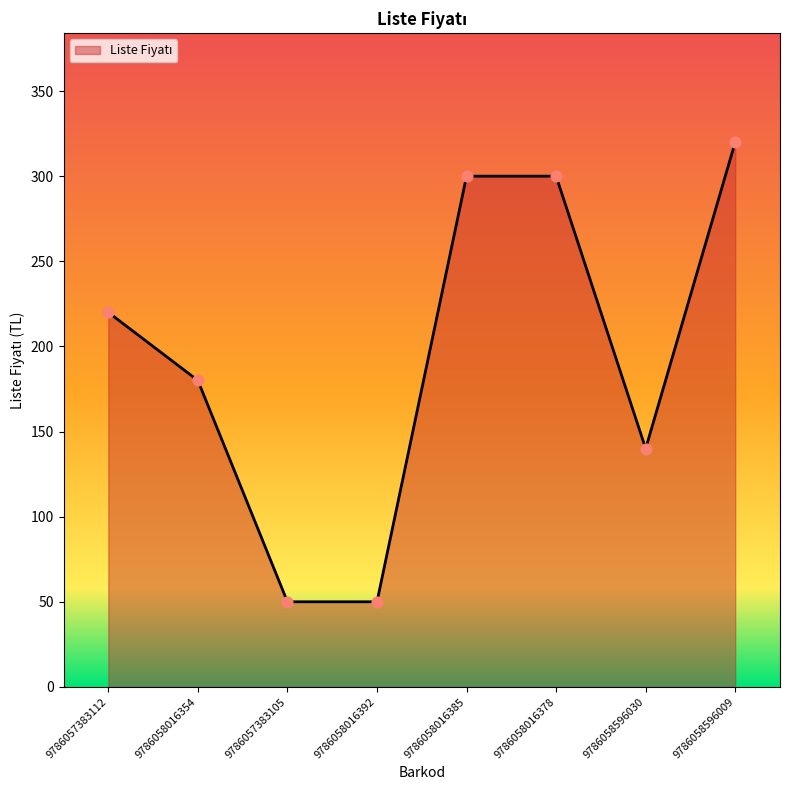

Which has a higher value, 9786058016392 or 9786058016354?

9786058016354